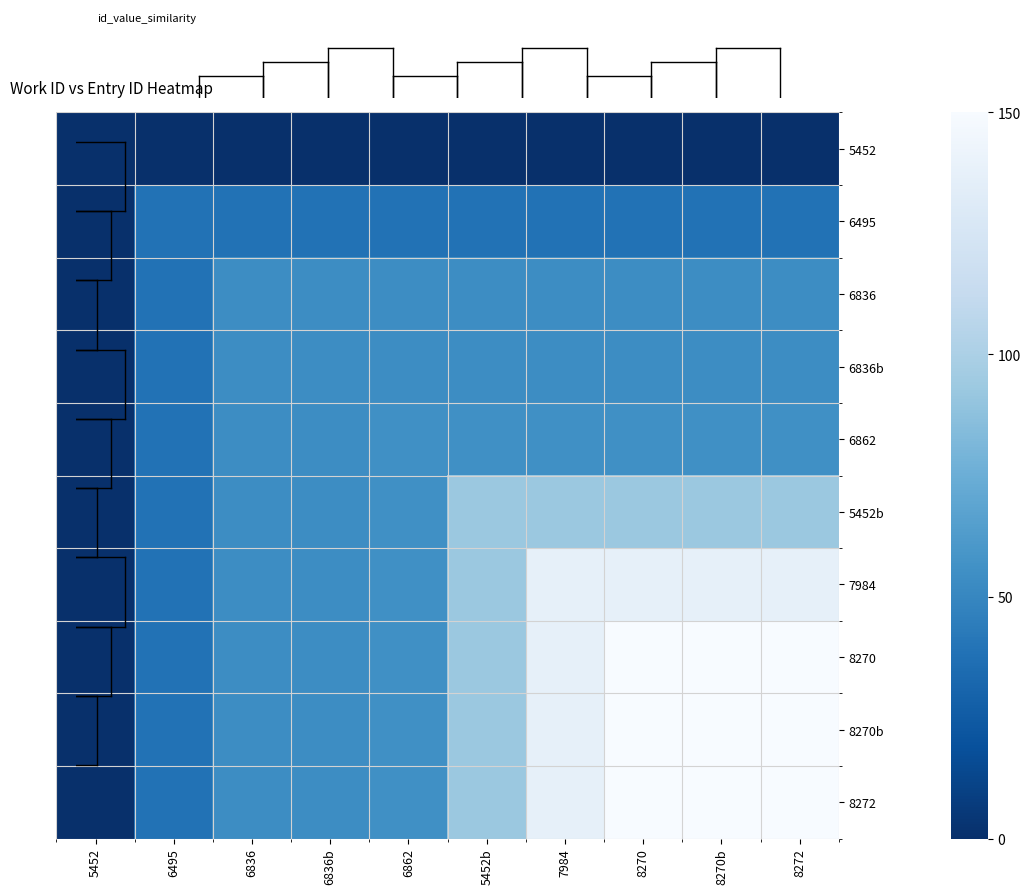

Reading left to right, extract all data points from this chart.

5452: 5452=0.0	6495=0.0	6836=0.0	6836b=0.0	6862=0.0	5452b=0.0	7984=0.0	8270=0.0	8270b=0.0	8272=0.0
6495: 5452=0.0	6495=38.2	6836=38.2	6836b=38.2	6862=38.2	5452b=38.2	7984=38.2	8270=38.2	8270b=38.2	8272=38.2
6836: 5452=0.0	6495=38.2	6836=53.5	6836b=53.5	6862=53.5	5452b=53.5	7984=53.5	8270=53.5	8270b=53.5	8272=53.5
6836b: 5452=0.0	6495=38.2	6836=53.5	6836b=53.6	6862=53.6	5452b=53.6	7984=53.6	8270=53.6	8270b=53.6	8272=53.6
6862: 5452=0.0	6495=38.2	6836=53.5	6836b=53.6	6862=55.2	5452b=55.2	7984=55.2	8270=55.2	8270b=55.2	8272=55.2
5452b: 5452=0.0	6495=38.2	6836=53.5	6836b=53.6	6862=55.2	5452b=92.6	7984=92.6	8270=92.6	8270b=92.6	8272=92.6
7984: 5452=0.0	6495=38.2	6836=53.5	6836b=53.6	6862=55.2	5452b=92.6	7984=137.6	8270=137.6	8270b=137.6	8272=137.6
8270: 5452=0.0	6495=38.2	6836=53.5	6836b=53.6	6862=55.2	5452b=92.6	7984=137.6	8270=149.9	8270b=149.9	8272=149.9
8270b: 5452=0.0	6495=38.2	6836=53.5	6836b=53.6	6862=55.2	5452b=92.6	7984=137.6	8270=149.9	8270b=149.9	8272=149.9
8272: 5452=0.0	6495=38.2	6836=53.5	6836b=53.6	6862=55.2	5452b=92.6	7984=137.6	8270=149.9	8270b=149.9	8272=150.0